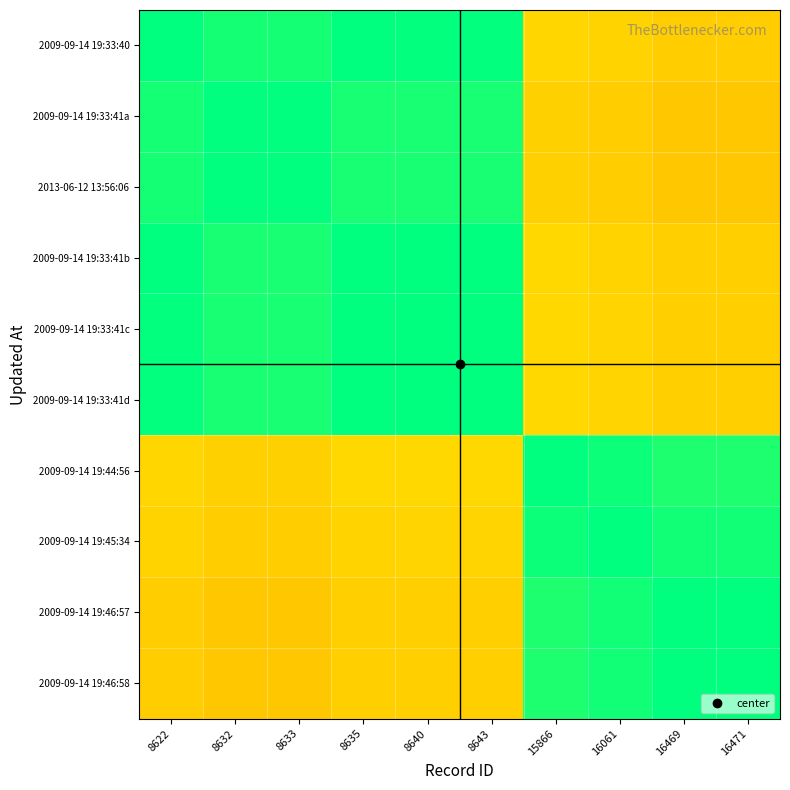

Reading left to right, transcribe all the data shown in this chart.

2009-09-14 19:33:40: 8622=1.0	8632=1.0	8633=1.0	8635=1.0	8640=1.0	8643=1.0	15866=0.6	16061=0.6	16469=0.5	16471=0.5
2009-09-14 19:33:41a: 8622=1.0	8632=1.0	8633=1.0	8635=1.0	8640=1.0	8643=1.0	15866=0.5	16061=0.5	16469=0.5	16471=0.5
2013-06-12 13:56:06: 8622=1.0	8632=1.0	8633=1.0	8635=1.0	8640=1.0	8643=1.0	15866=0.5	16061=0.5	16469=0.5	16471=0.5
2009-09-14 19:33:41b: 8622=1.0	8632=1.0	8633=1.0	8635=1.0	8640=1.0	8643=1.0	15866=0.6	16061=0.6	16469=0.5	16471=0.5
2009-09-14 19:33:41c: 8622=1.0	8632=1.0	8633=1.0	8635=1.0	8640=1.0	8643=1.0	15866=0.6	16061=0.6	16469=0.5	16471=0.5
2009-09-14 19:33:41d: 8622=1.0	8632=1.0	8633=1.0	8635=1.0	8640=1.0	8643=1.0	15866=0.6	16061=0.6	16469=0.5	16471=0.5
2009-09-14 19:44:56: 8622=0.6	8632=0.5	8633=0.5	8635=0.6	8640=0.6	8643=0.6	15866=1.0	16061=1.0	16469=1.0	16471=1.0
2009-09-14 19:45:34: 8622=0.6	8632=0.5	8633=0.5	8635=0.6	8640=0.6	8643=0.6	15866=1.0	16061=1.0	16469=1.0	16471=1.0
2009-09-14 19:46:57: 8622=0.5	8632=0.5	8633=0.5	8635=0.5	8640=0.5	8643=0.5	15866=1.0	16061=1.0	16469=1.0	16471=1.0
2009-09-14 19:46:58: 8622=0.5	8632=0.5	8633=0.5	8635=0.5	8640=0.5	8643=0.5	15866=1.0	16061=1.0	16469=1.0	16471=1.0